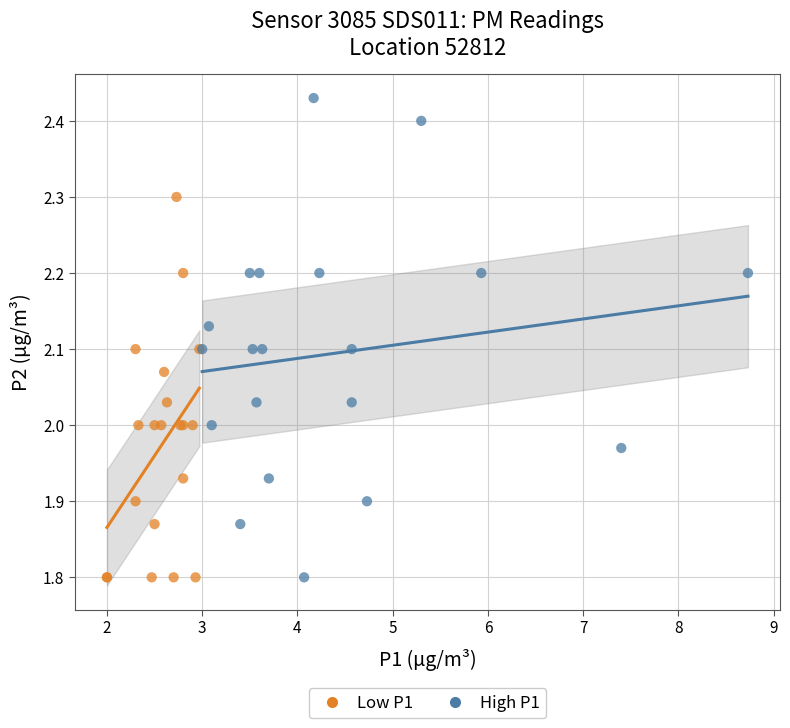

Which series has the largest Y range (max minus min)?

High P1